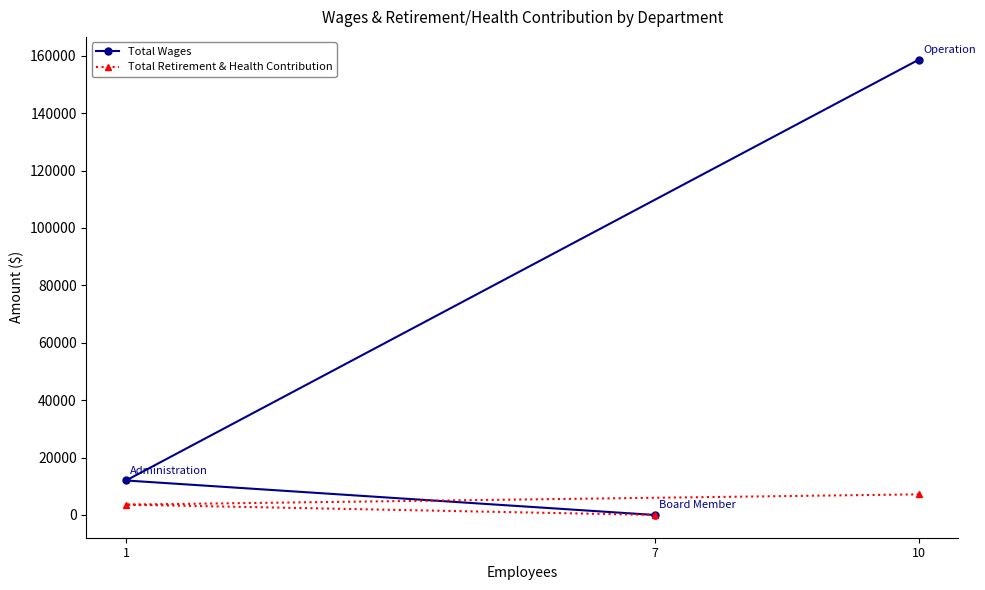

What is the total value across all series at 10?

165818